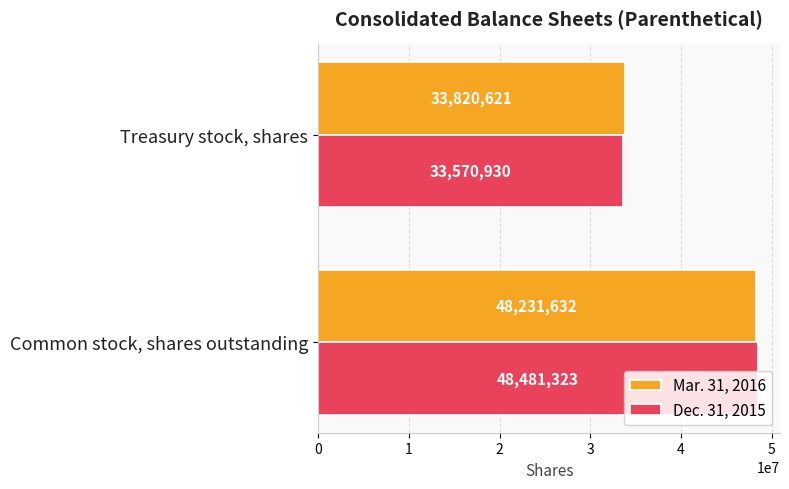

List the series in order of their peak value, highest first.

Dec. 31, 2015, Mar. 31, 2016